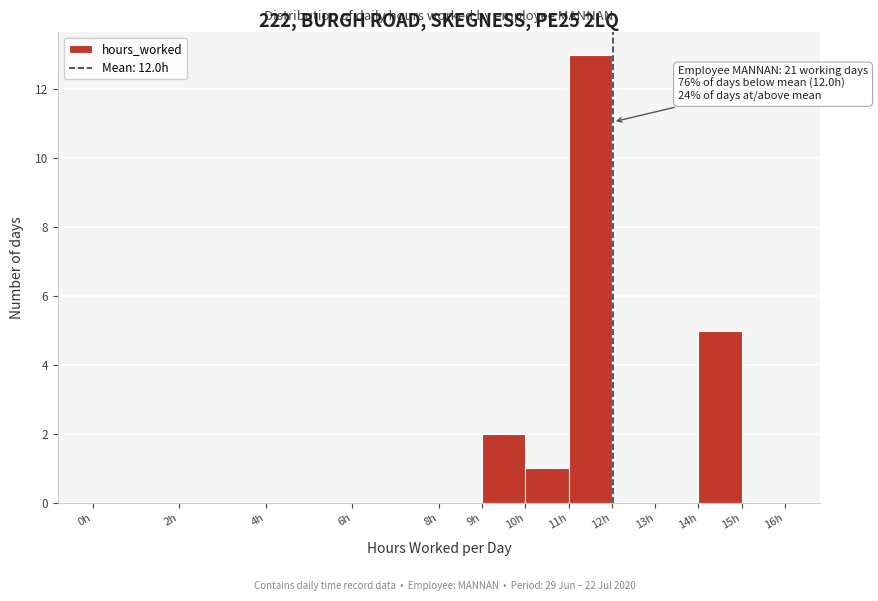

Which range on the x-axis has the tallest bar?

11 to 12